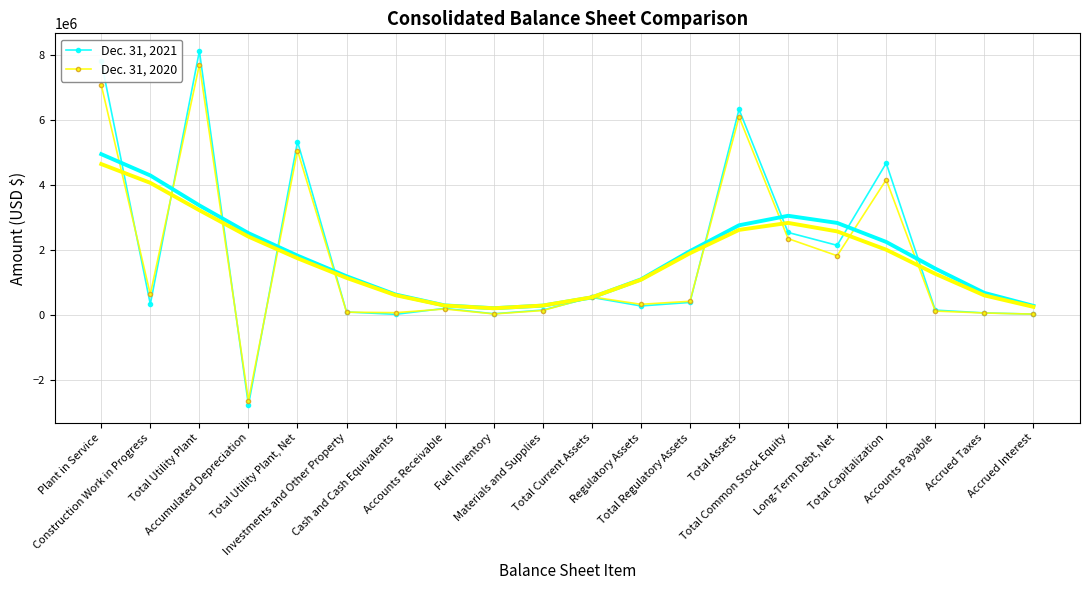

In Dec. 31, 2021, how many points are lower than both neighbors (excluding endpoints)?

6